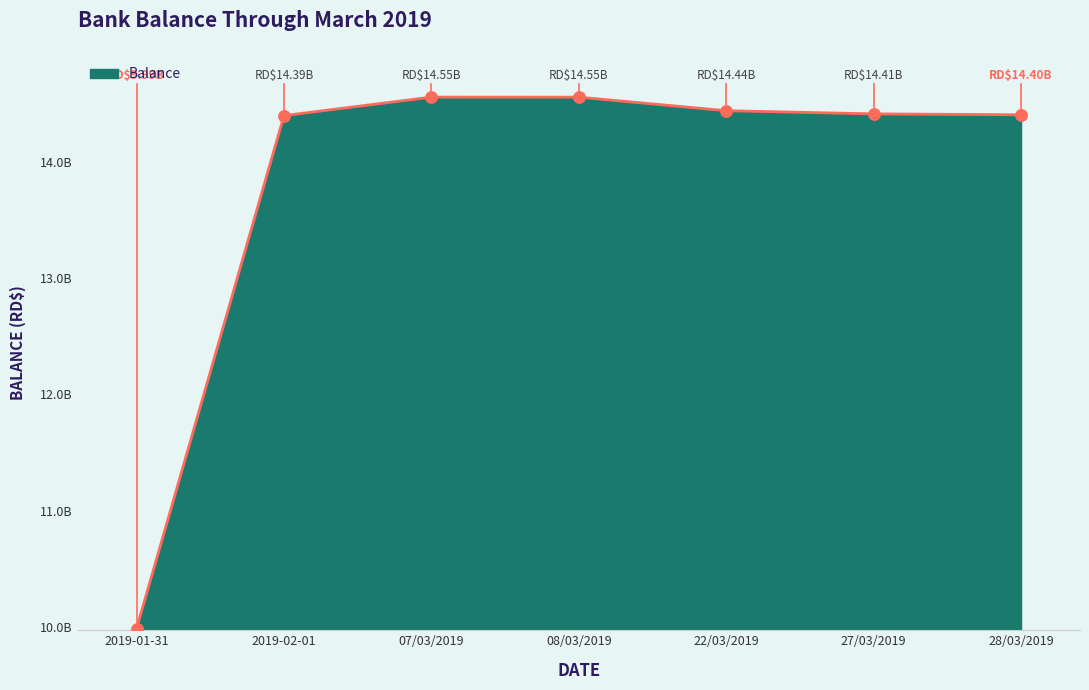

What is the change in value from 2019-01-31 to 2019-02-01?

+4409122120.8